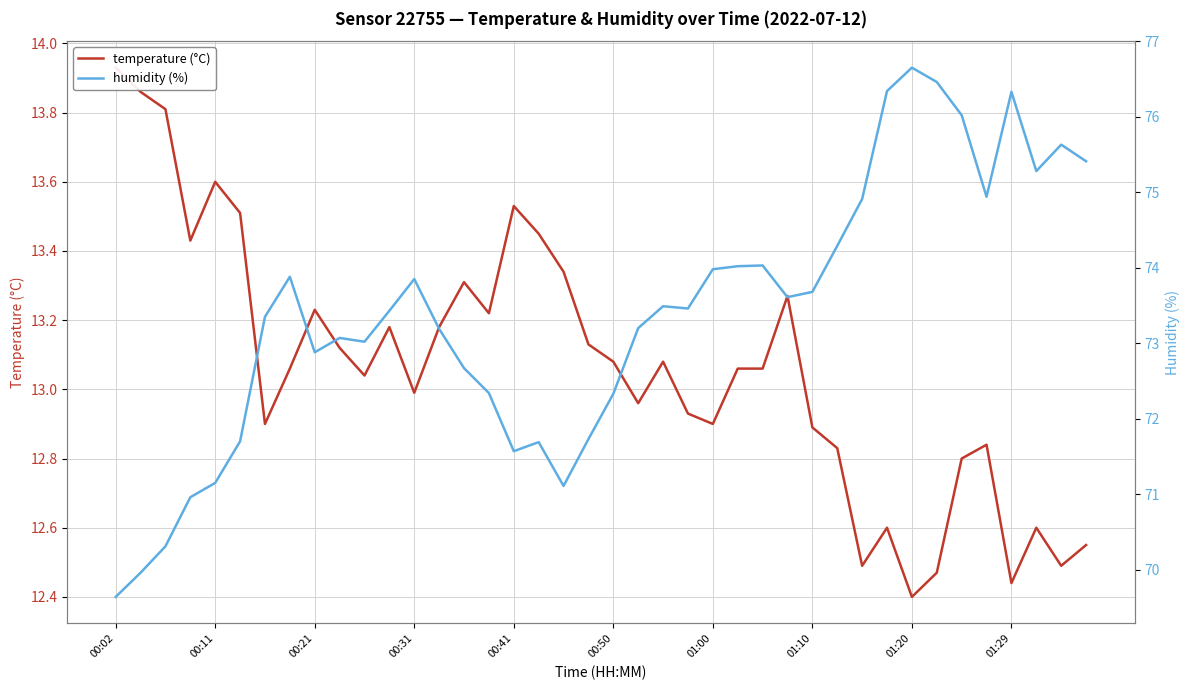

What is the maximum value shown in the chart?

76.7